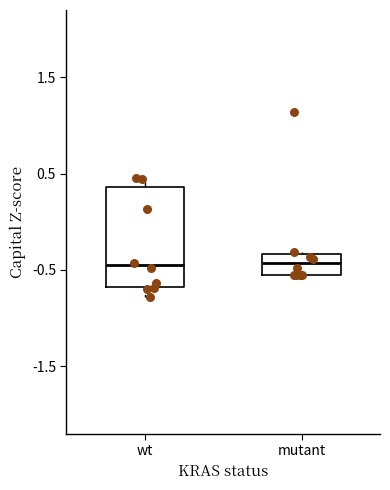

Reading left to right, read every box against the y-axis: the position of its median line, the range the box covers, and the ends of its whiskers. The values are not printed on the chart, so give them approximately, as read against the axis.

wt: median -0.5, box -0.7 to 0.4, whiskers -0.8 to 0.5
mutant: median -0.4, box -0.6 to -0.3, whiskers -0.6 to -0.3